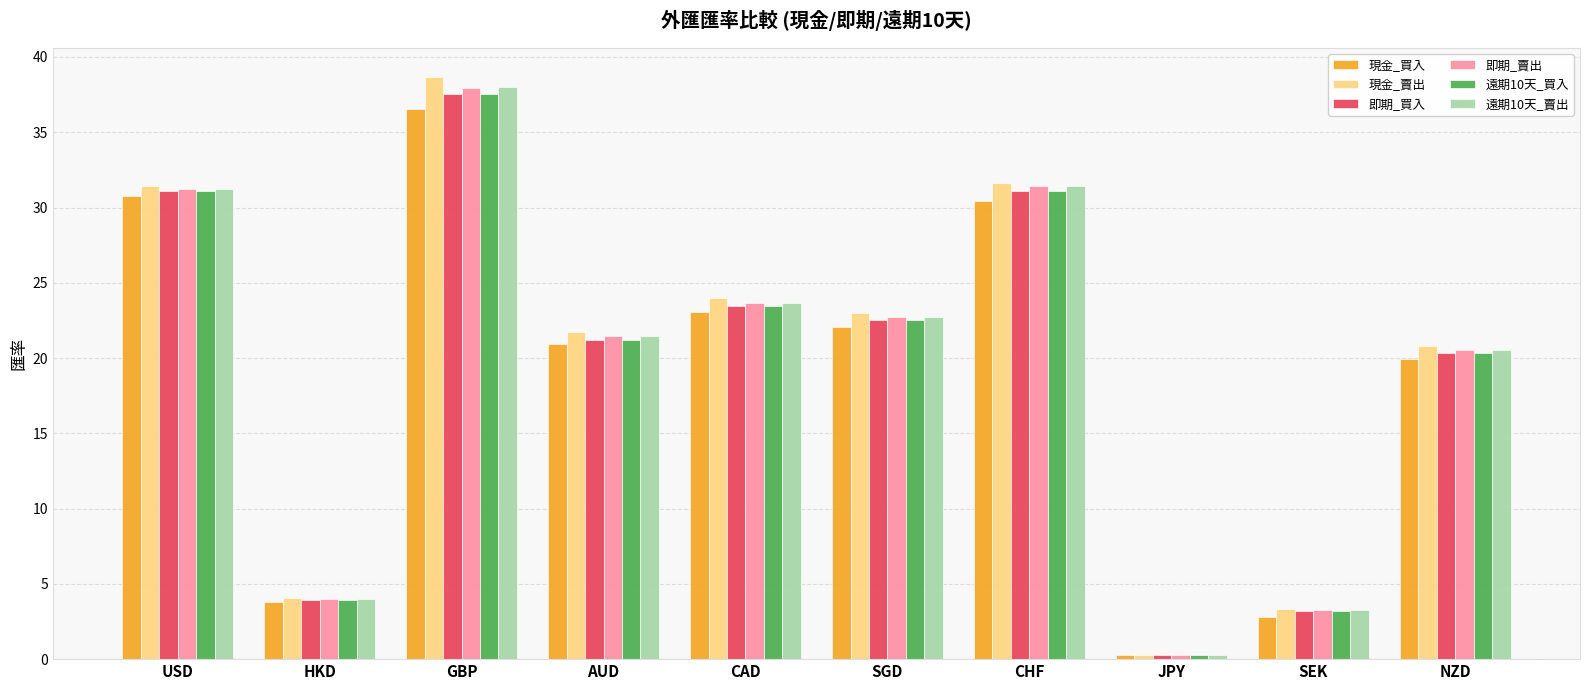

What is the sum of all 遠期10天_賣出 values?

196.6